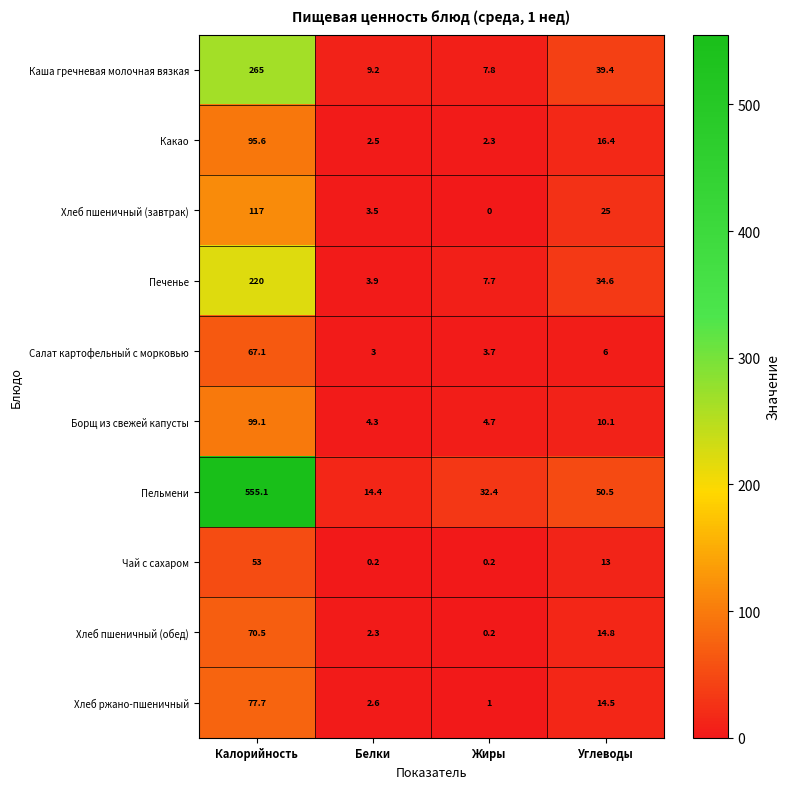

How many distinct data groups are displayed?

10